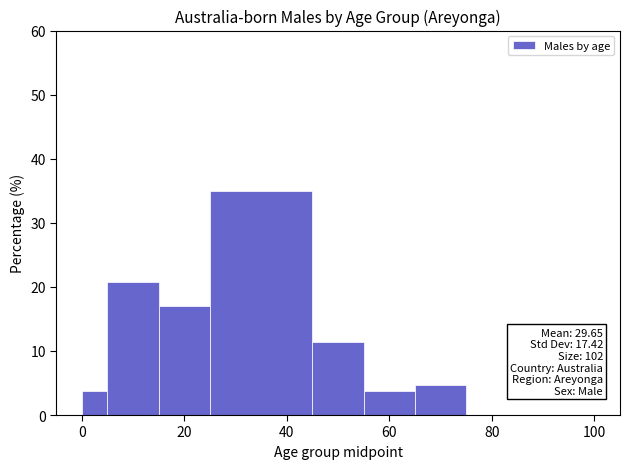

Read against the x-axis, roughly where is the centre of the tallest bar?

36